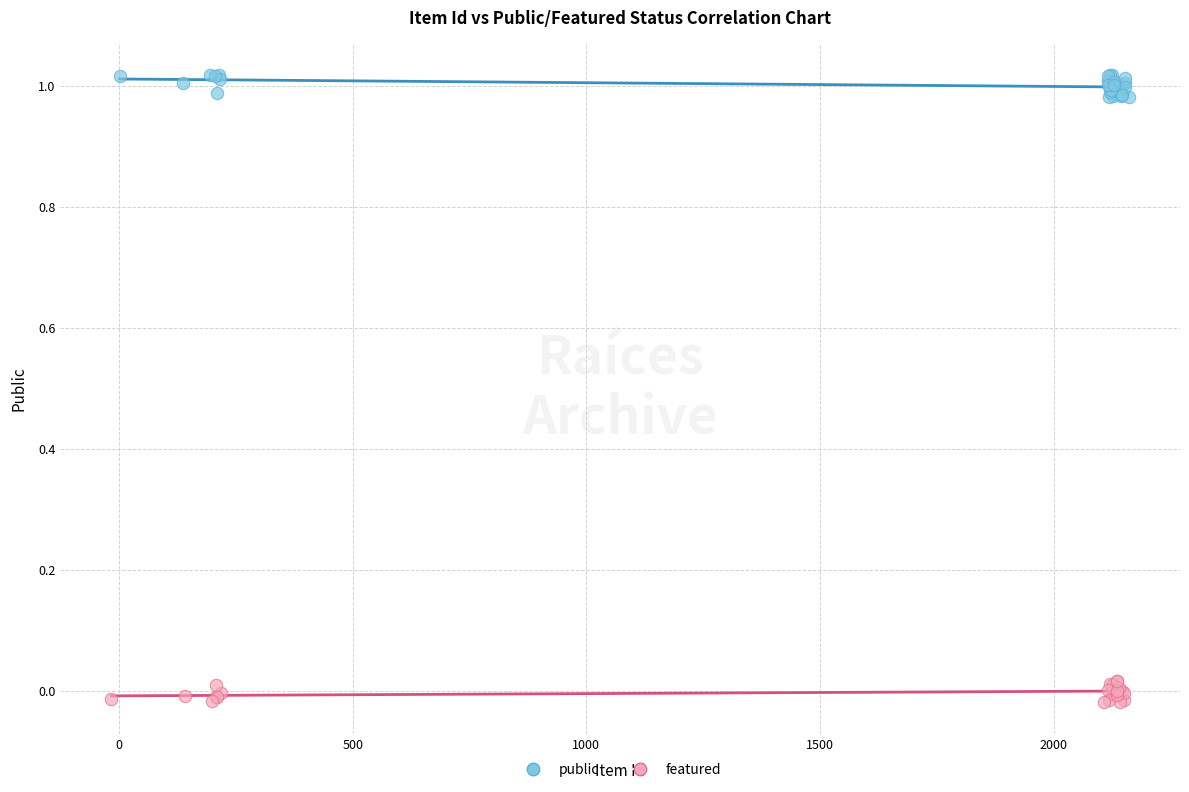

What are all the series names shown in the legend?

public, featured